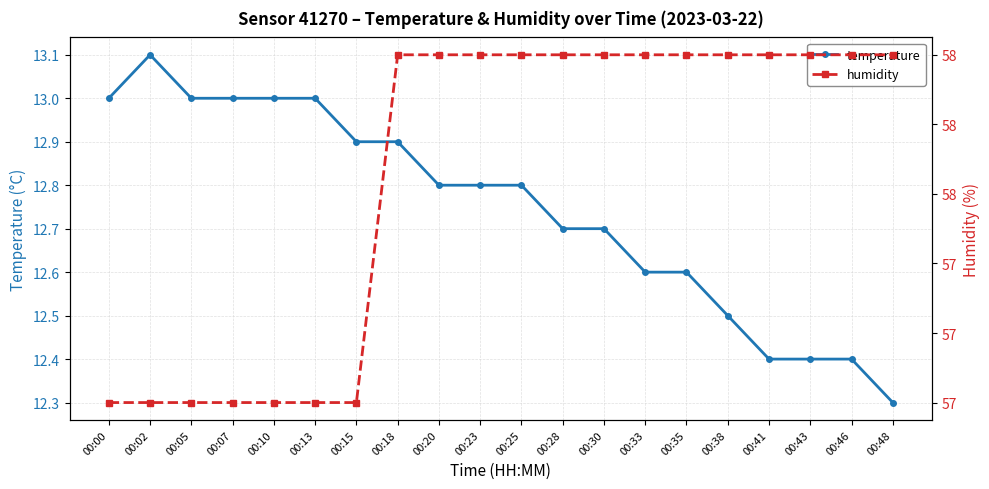

Is this an area chart (filled region under the line)?

No